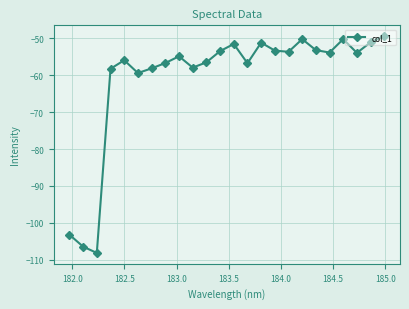

What is the minimum value shown in the chart?

-108.1